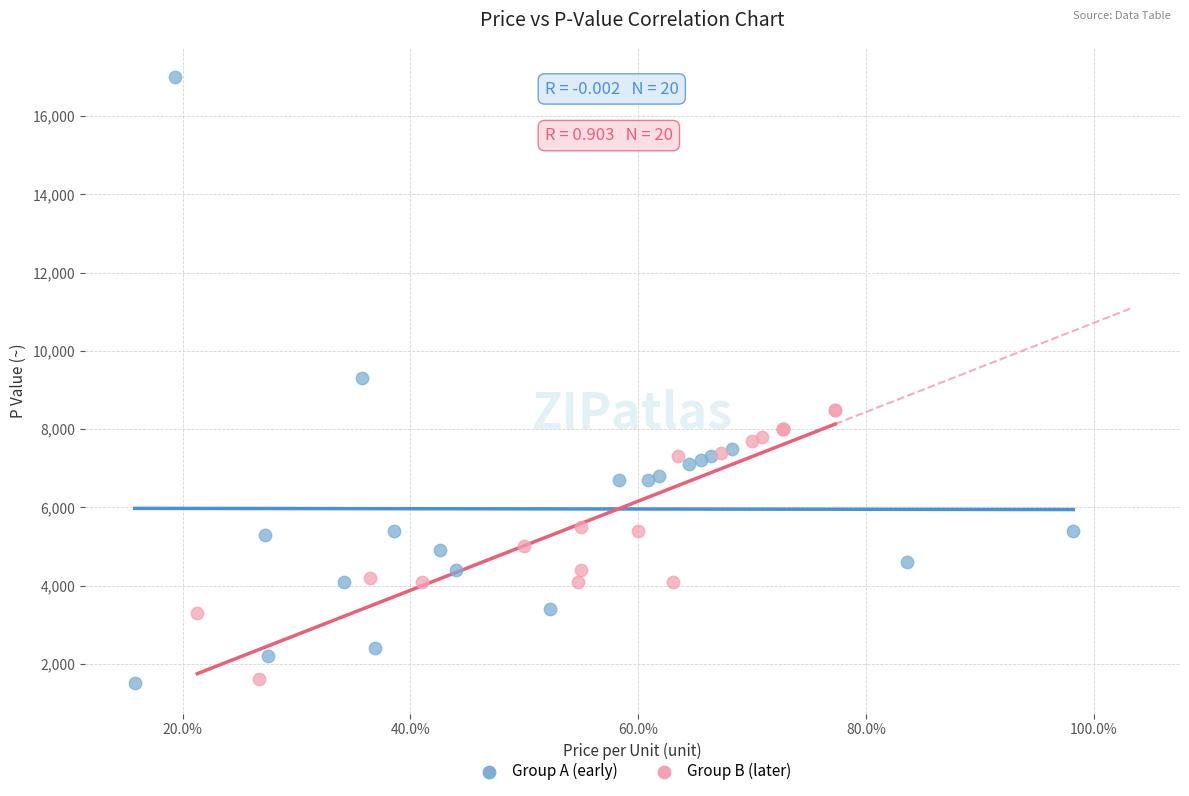

Which series contains the highest Y value?

Group A (early)